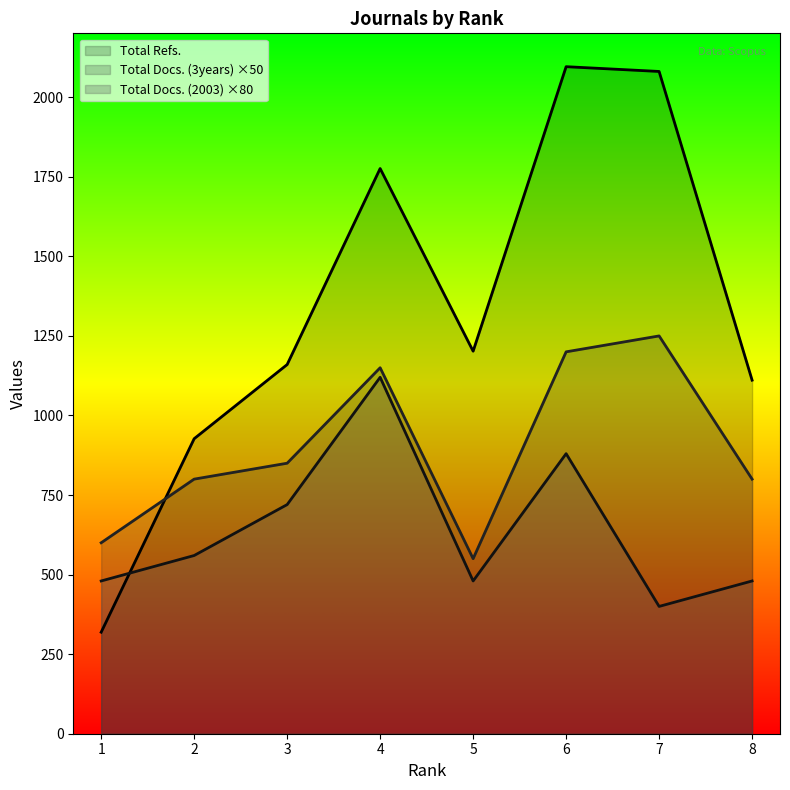

Is the value of Total Refs. at 3 greater than the value of Total Docs. (3years) at 5?

Yes